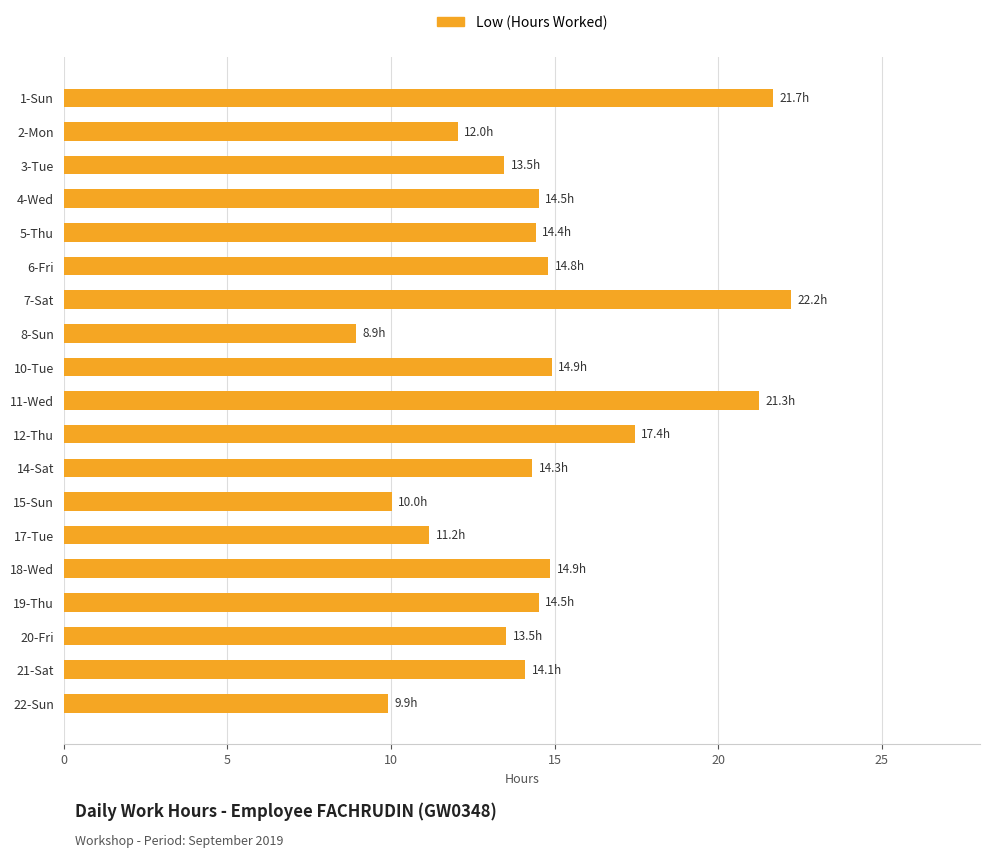

What is the ratio of the value at 1-Sun to the value at 3-Tue?

1.6